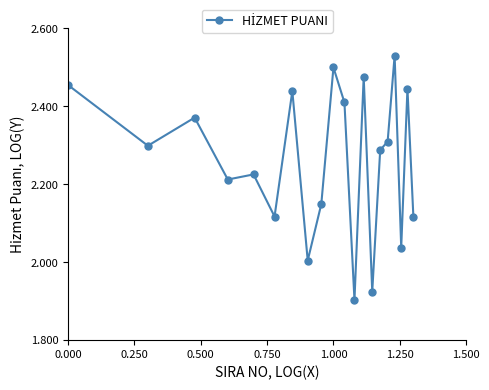

What is the difference between the second highest and second lowest values?

0.6